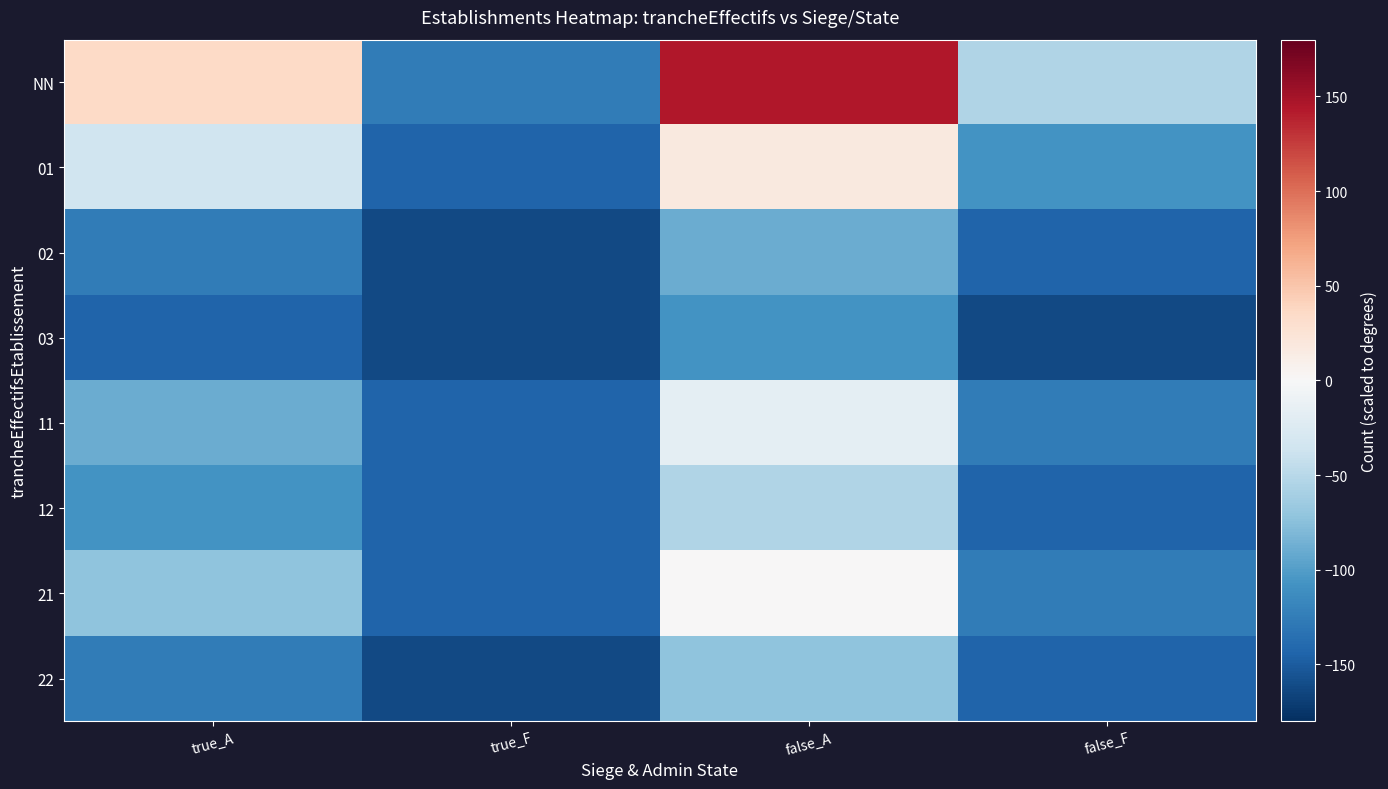

Which label corresponds to the largest value in the chart?

false_A